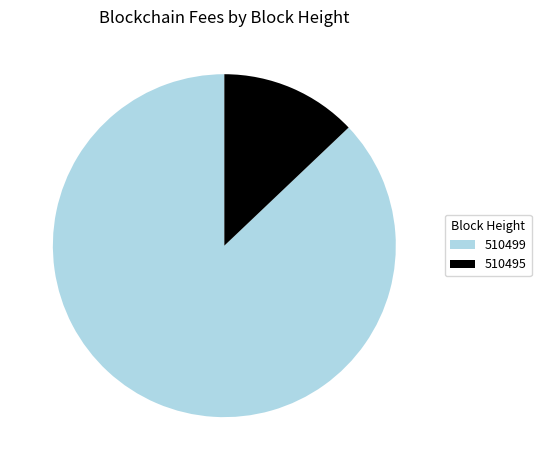

The 510495 slice represents 13% of the pie. True or false?

True